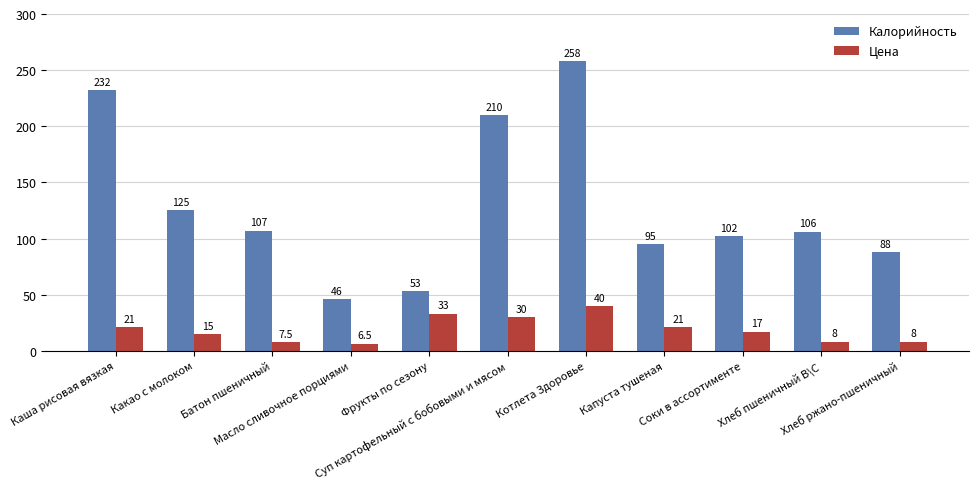

Is the value of Цена at Котлета Здоровье greater than the value of Калорийность at Суп картофельный с бобовыми и мясом?

No